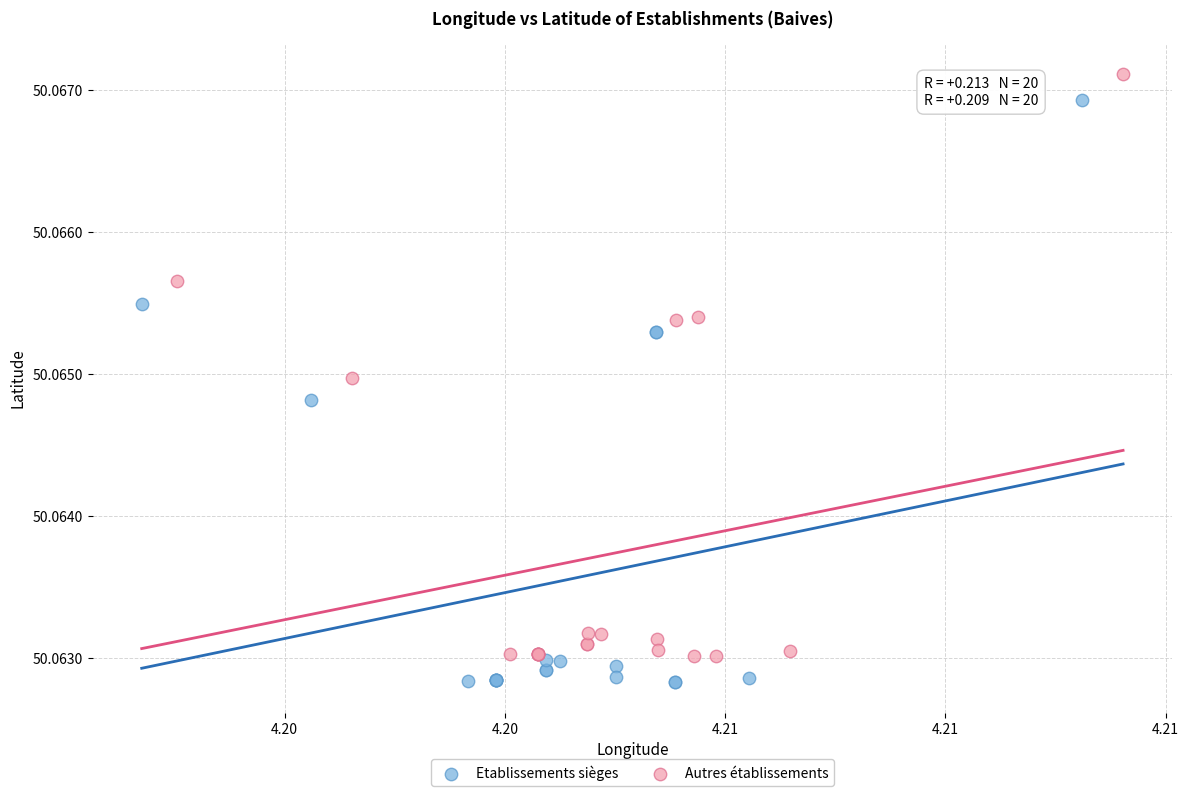

Which series has the largest Y range (max minus min)?

Etablissements sièges